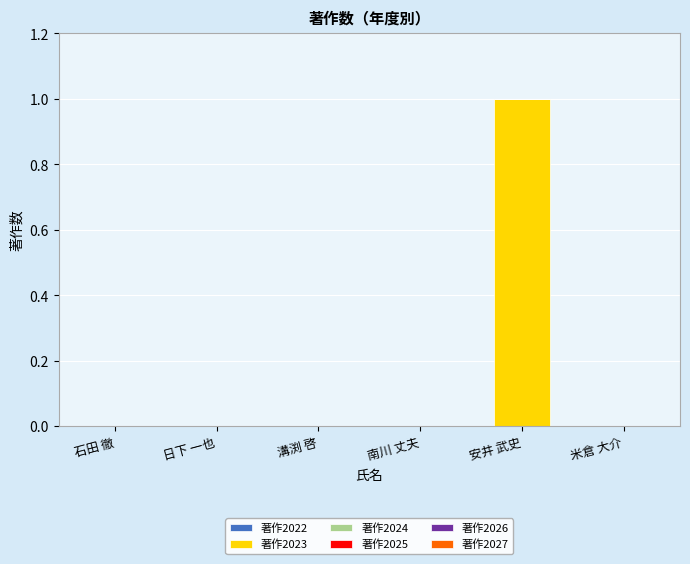

Reading left to right, extract all data points from this chart.

石田 徹=0	日下 一也=0	溝渕 啓=0	南川 丈夫=0	安井 武史=1	米倉 大介=0